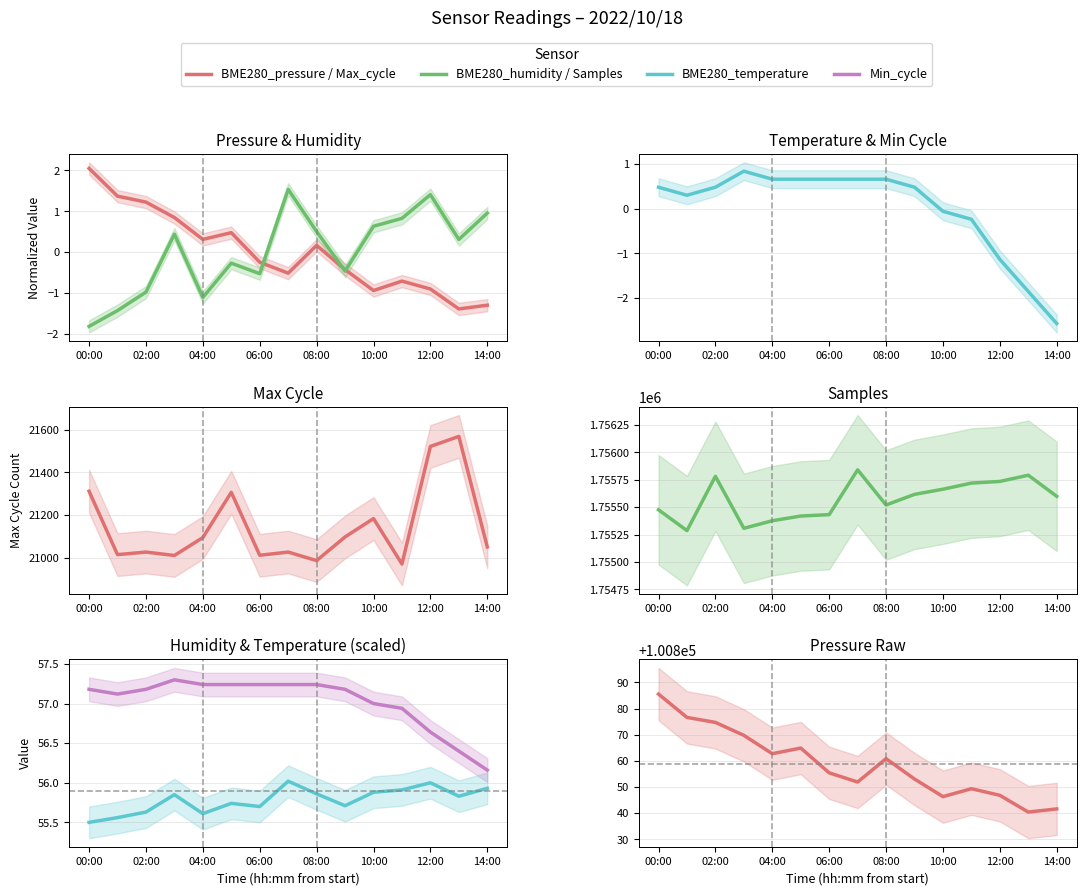

What is the value of the BME280_temperature point at the 8th from the left?

0.7